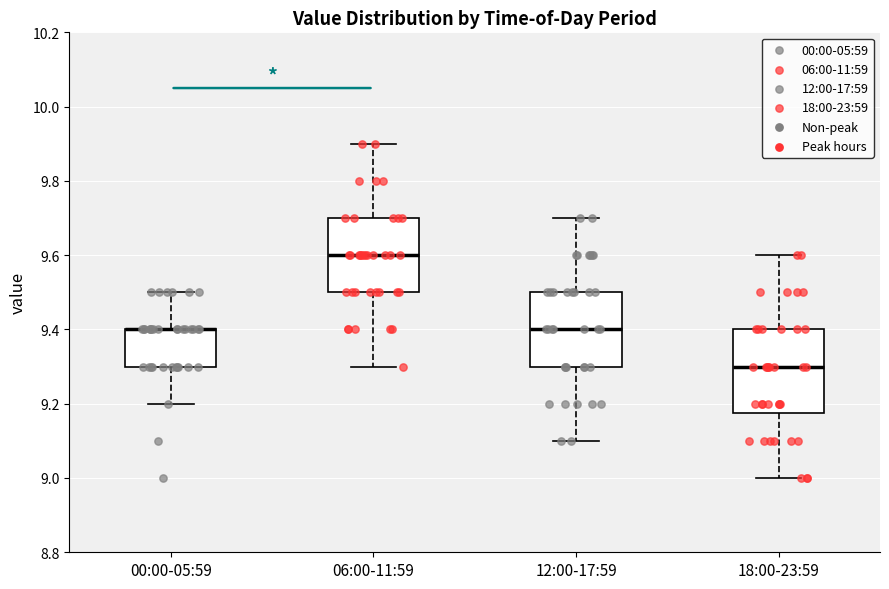

Comparing the boxes themselves (not the whiskers), which one is the tallest?

18:00-23:59